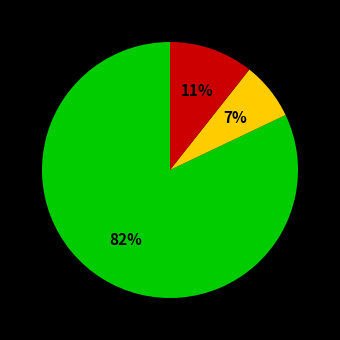

Is there any slice that represents more than half of the pie?

Yes